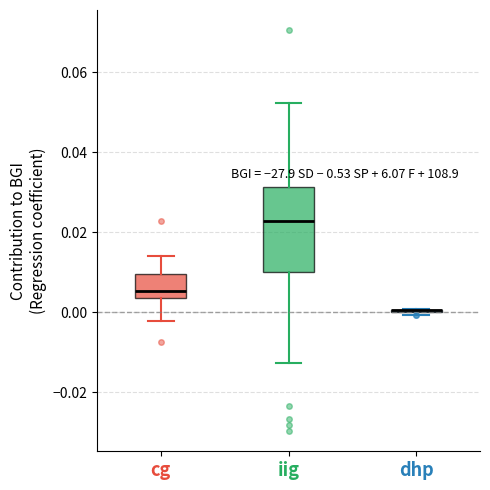

Reading left to right, read every box against the y-axis: the position of its median line, the range the box covers, and the ends of its whiskers. The values are not printed on the chart, so give them approximately, as read against the axis.

cg: median 0.006, box 0.004 to 0.010, whiskers -0.002 to 0.014
iig: median 0.022, box 0.010 to 0.032, whiskers -0.012 to 0.052
dhp: box collapsed to a line at 0.000, whiskers 0.000 to 0.000